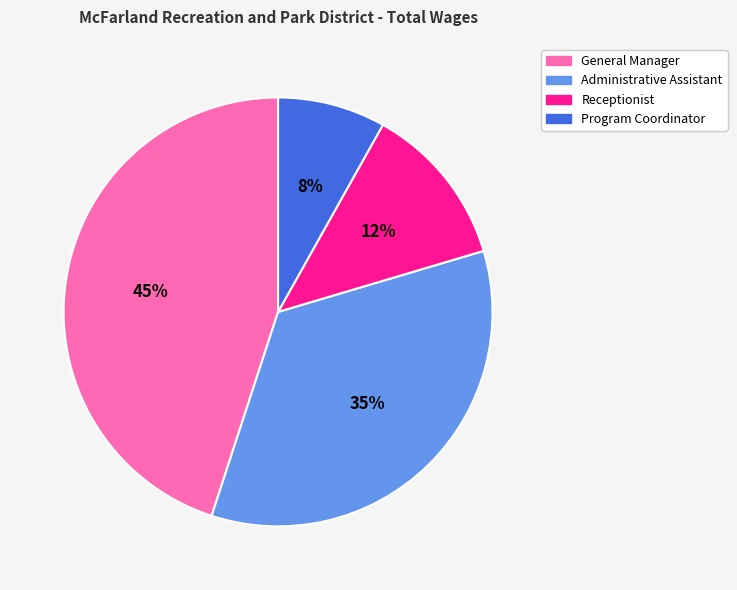

Which category has the biggest portion of the pie?

General Manager